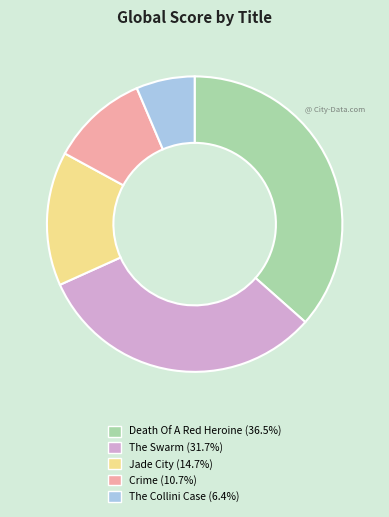

Which slice is the smallest?

The Collini Case